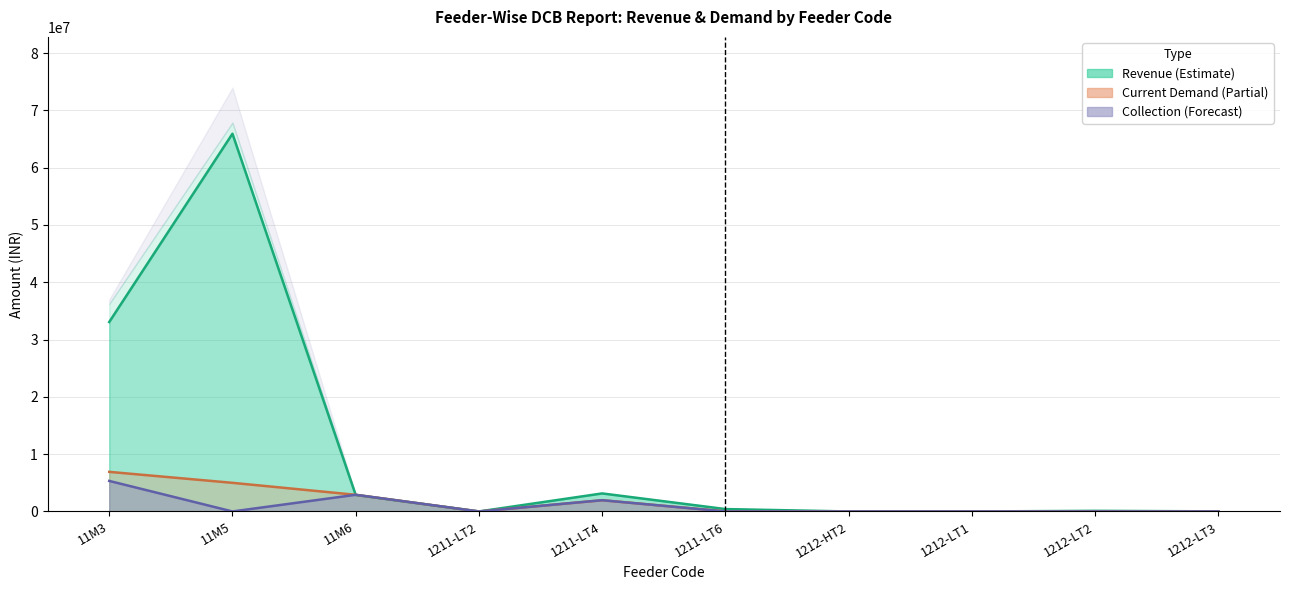

What is the difference between the highest and lowest values at 11M5?

65918018.4